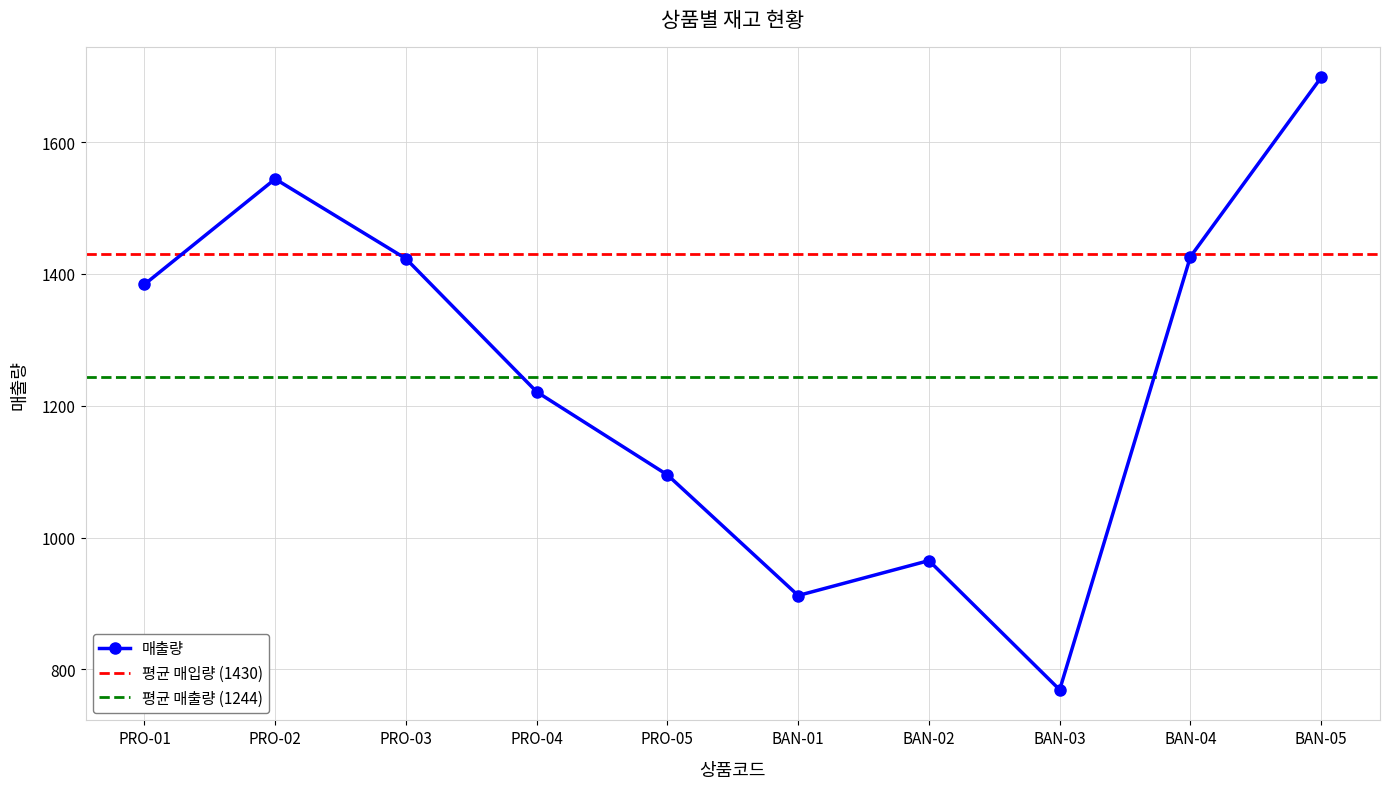

List the labels in order of value, largest first.

BAN-05, PRO-02, BAN-04, PRO-03, PRO-01, PRO-04, PRO-05, BAN-02, BAN-01, BAN-03